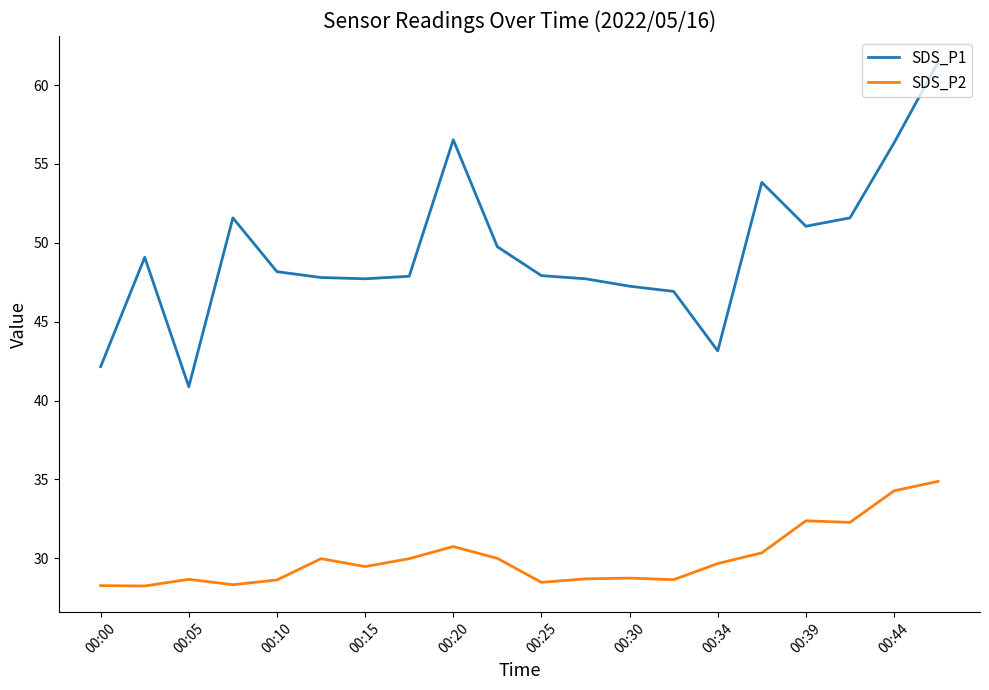

True or false: SDS_P2 and SDS_P1 intersect in this chart.

False